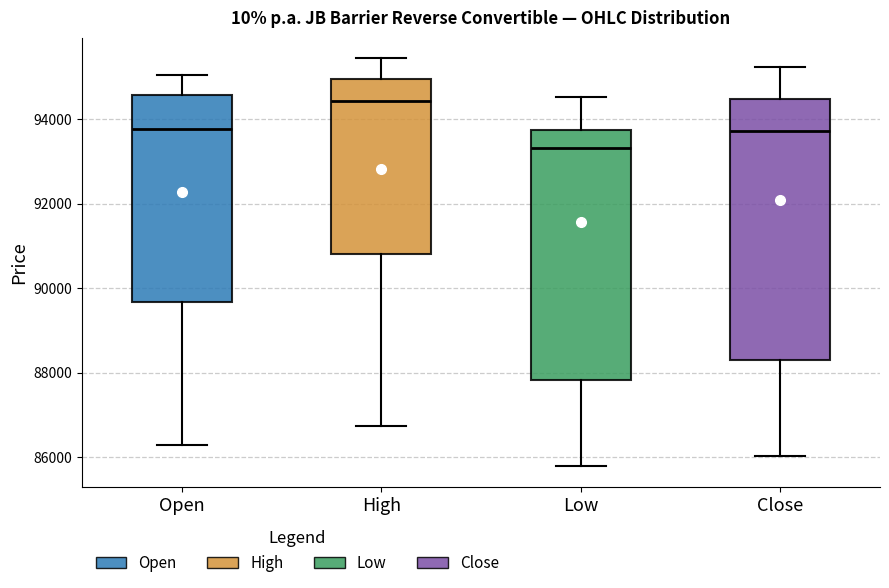

Which box's median line is the highest?

High